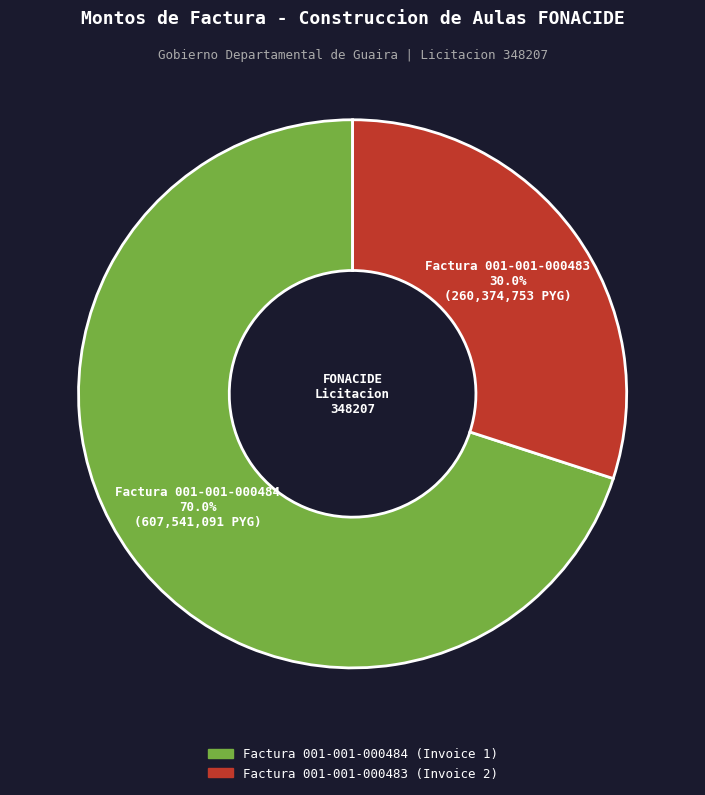

To the nearest percent, what is the difference between the Factura 001-001-000484 and Factura 001-001-000483 slice percentages?

40%